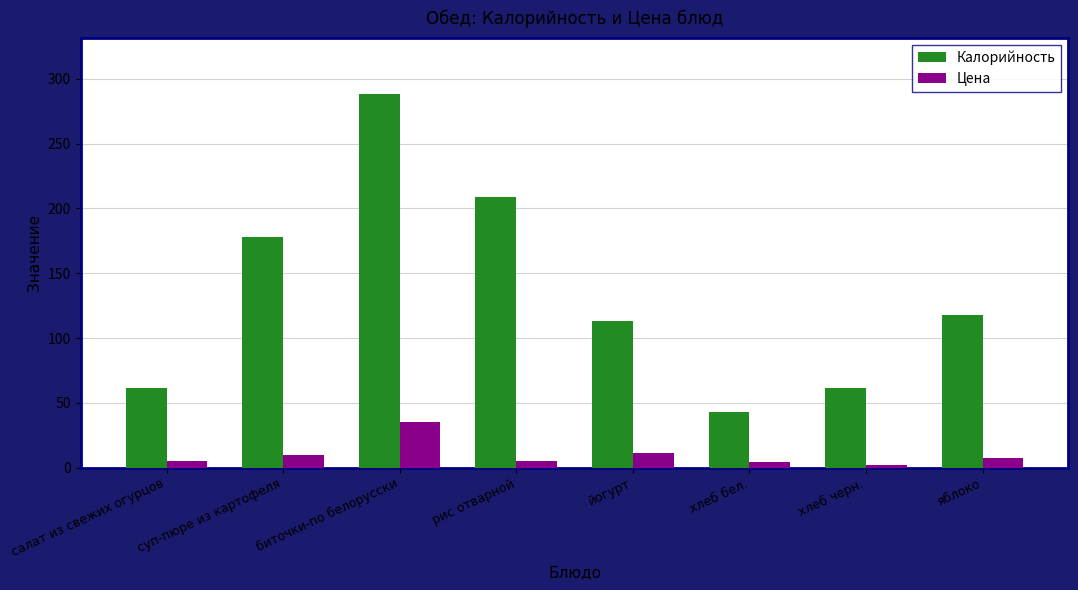

How many groups of bars are there?

8